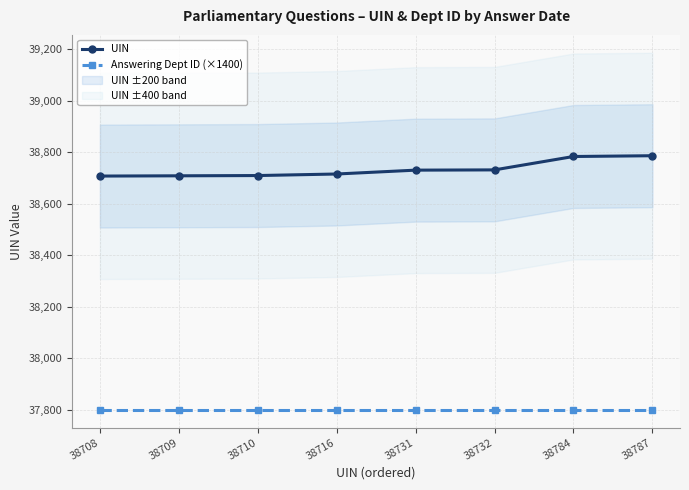

True or false: UIN and Answering Dept ID (×1400) intersect in this chart.

False